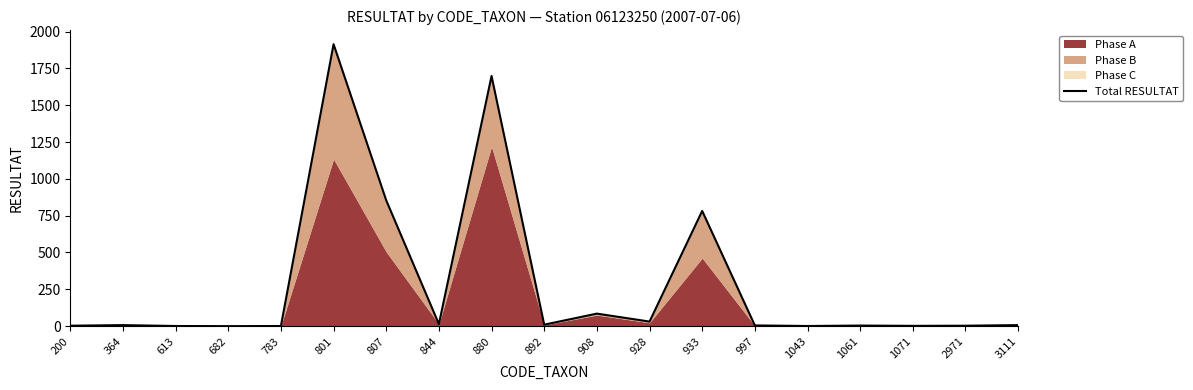

What value does the data have at 3111, to the nearest 10?

10